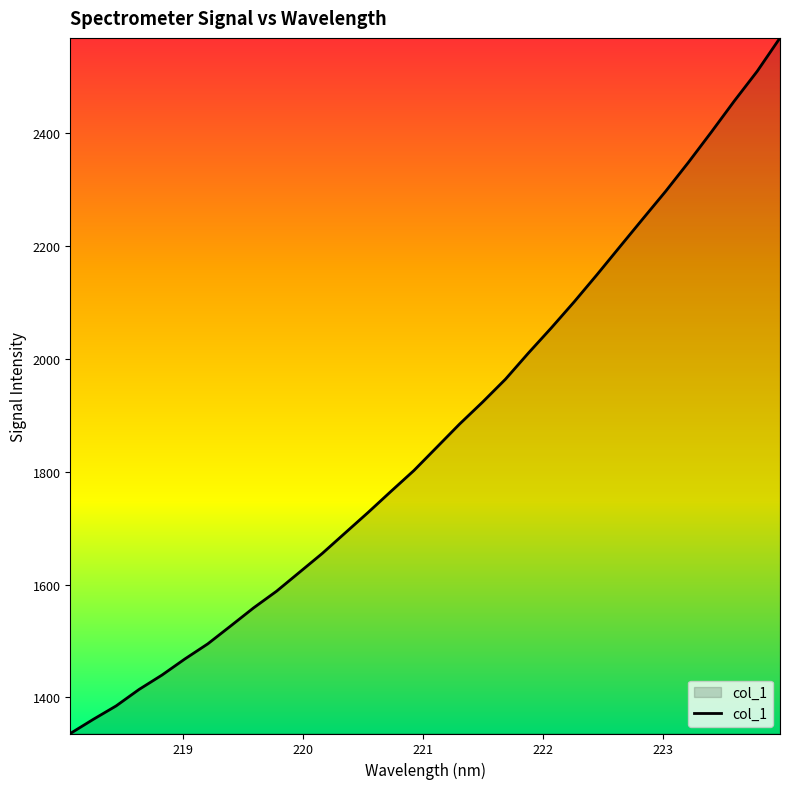

Reading left to right, what are all the values shown in this chart?

1336.1	1361.1	1385.0	1414.2	1439.7	1468.2	1495.0	1526.8	1558.8	1588.3	1621.8	1655.4	1691.7	1728.0	1765.4	1802.2	1843.5	1884.8	1923.5	1964.1	2010.4	2054.9	2101.1	2149.4	2198.9	2248.2	2297.1	2348.6	2402.2	2457.1	2509.7	2568.9